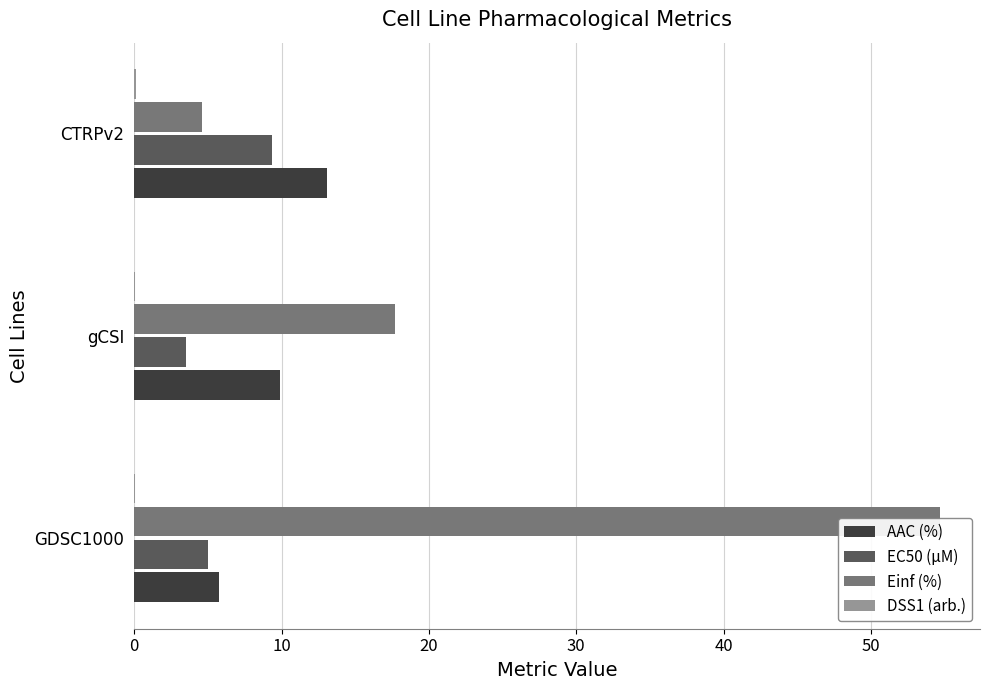

How many DSS1 (arb.) values are between 0 and 1?

3